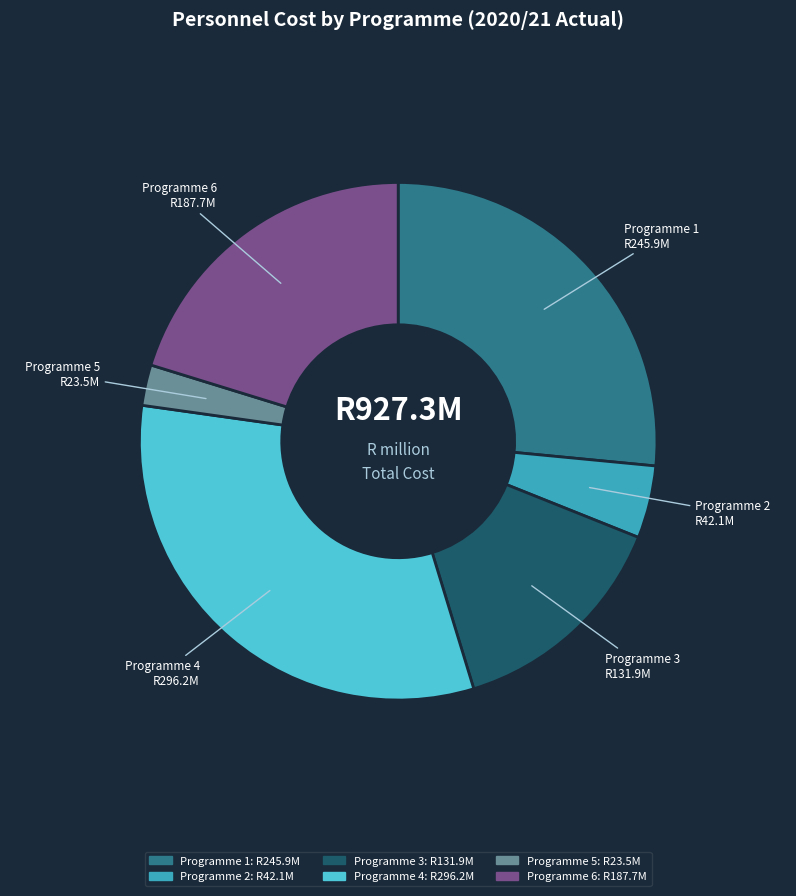

Is the sum of Programme 1 and Programme 4 greater than half?

Yes